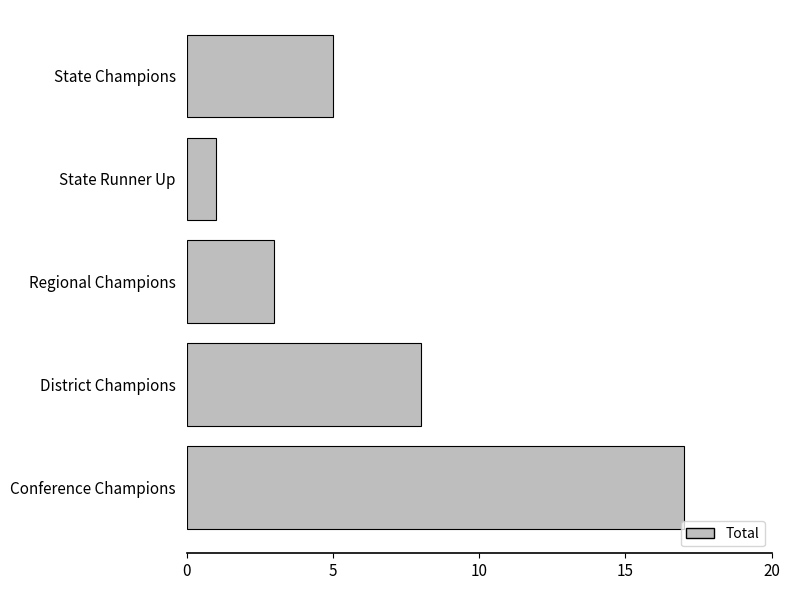

Count the number of data series in this chart.

1